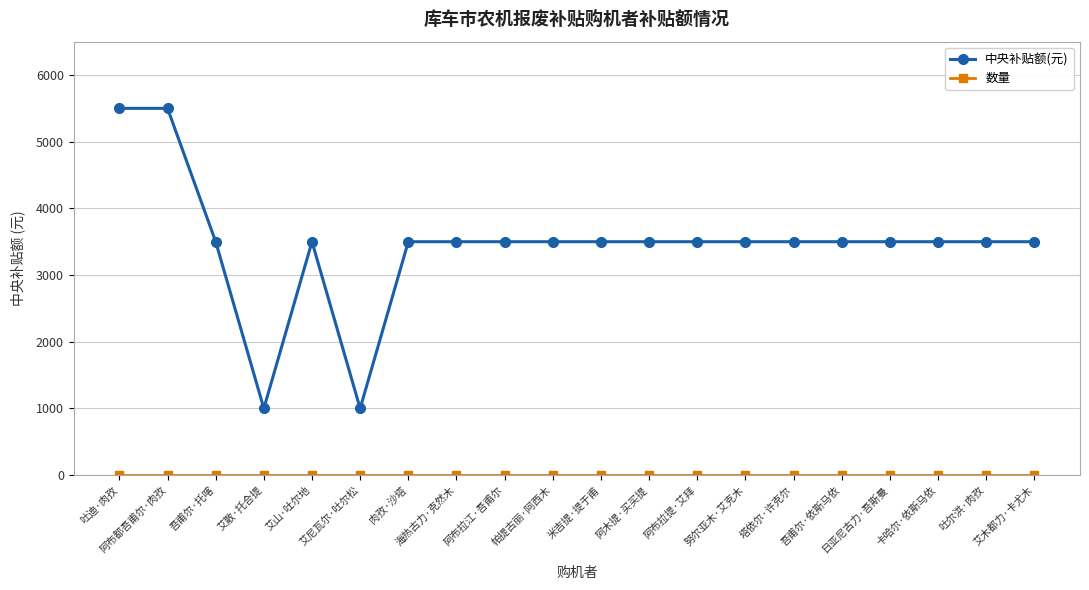

What is the label of the 8th point from the right?

阿布拉提·艾拜